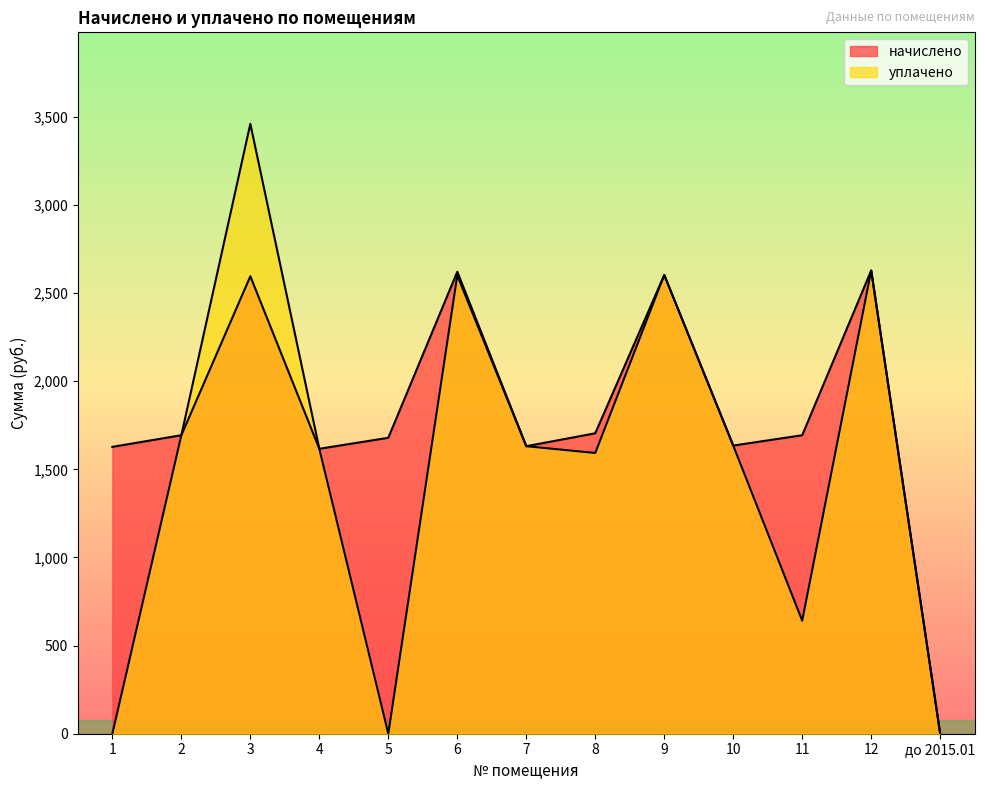

Where is the first local maximum for уплачено?

3